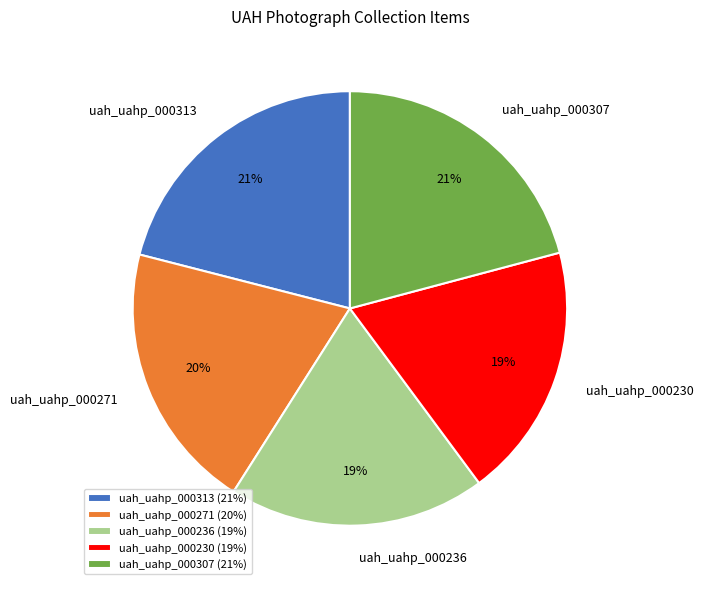

Is the sum of uah_uahp_000230 and uah_uahp_000271 greater than half?

No